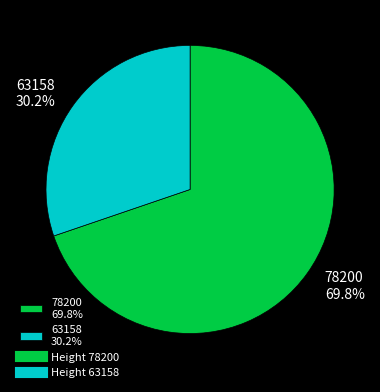

Is 78200 the majority of the pie?

Yes